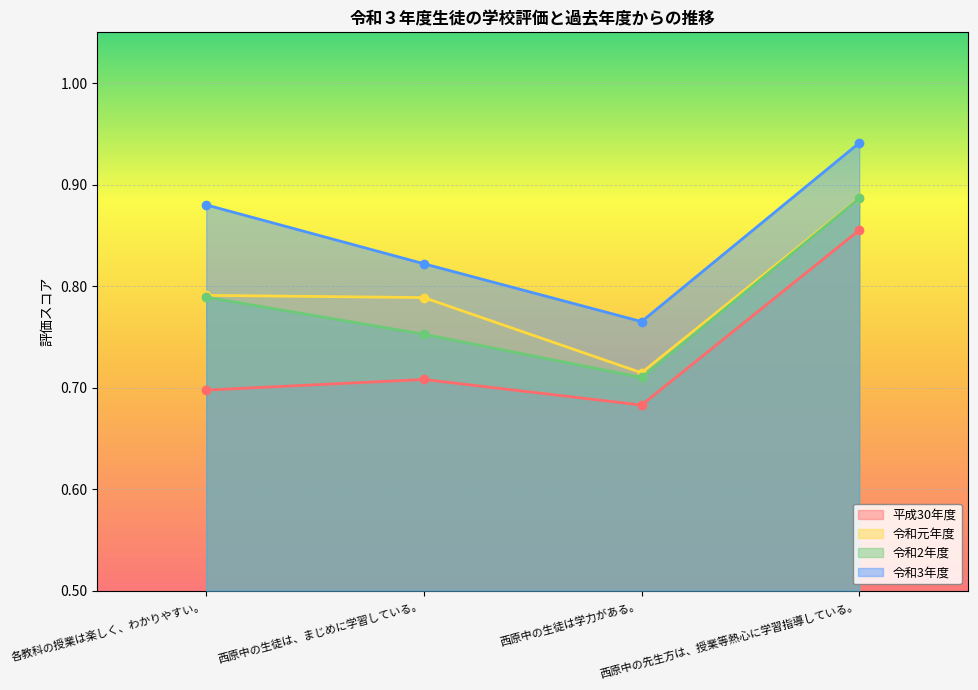

True or false: 令和元年度 and 平成30年度 intersect in this chart.

False